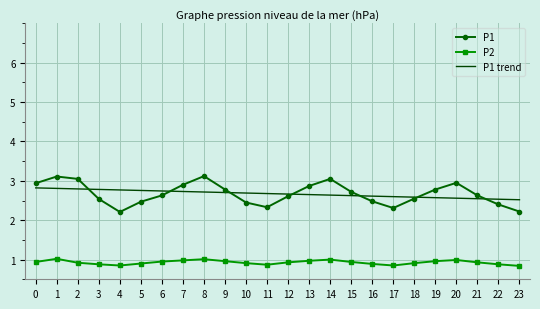

What is the difference between the maximum and minimum values in the P2 series?

0.2